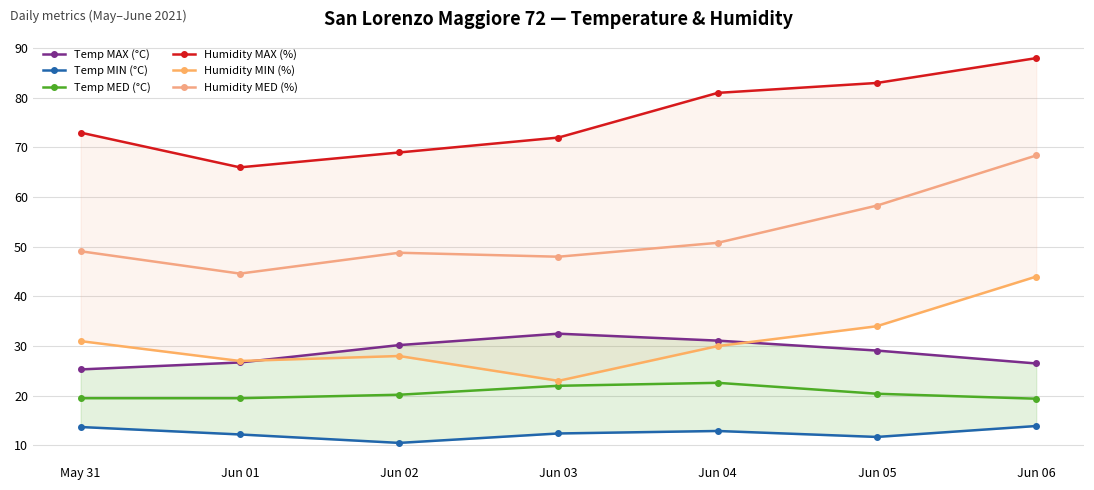

What is the label of the 3rd point from the right?

Jun 04